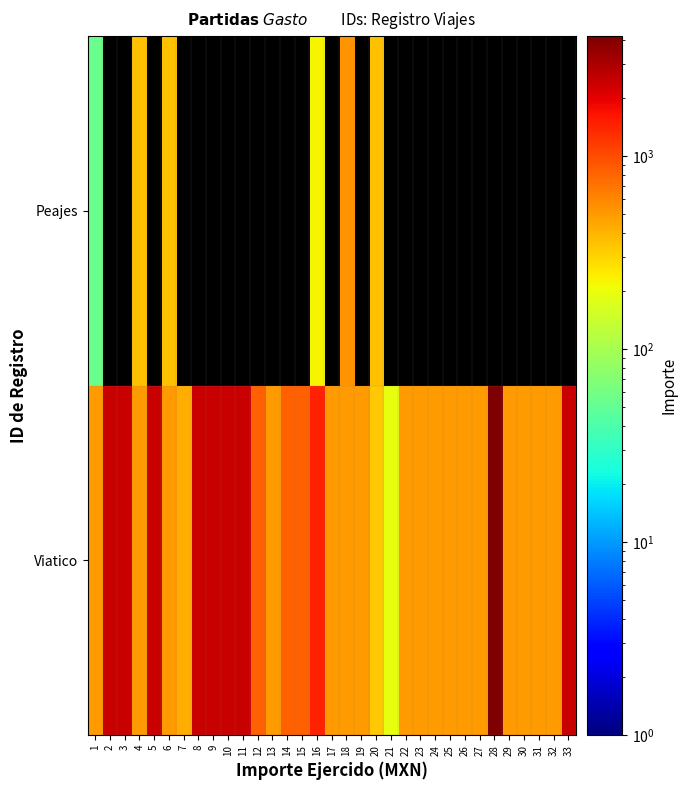

How many distinct data groups are displayed?

2